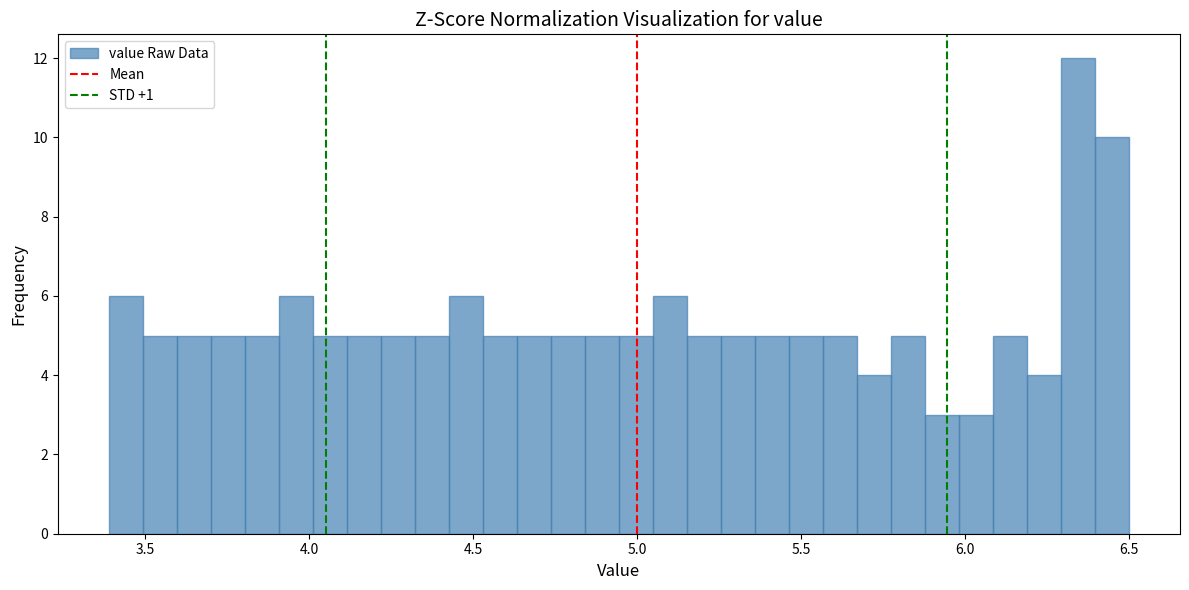

Read against the x-axis, roughly where is the centre of the tallest bar?

6.35